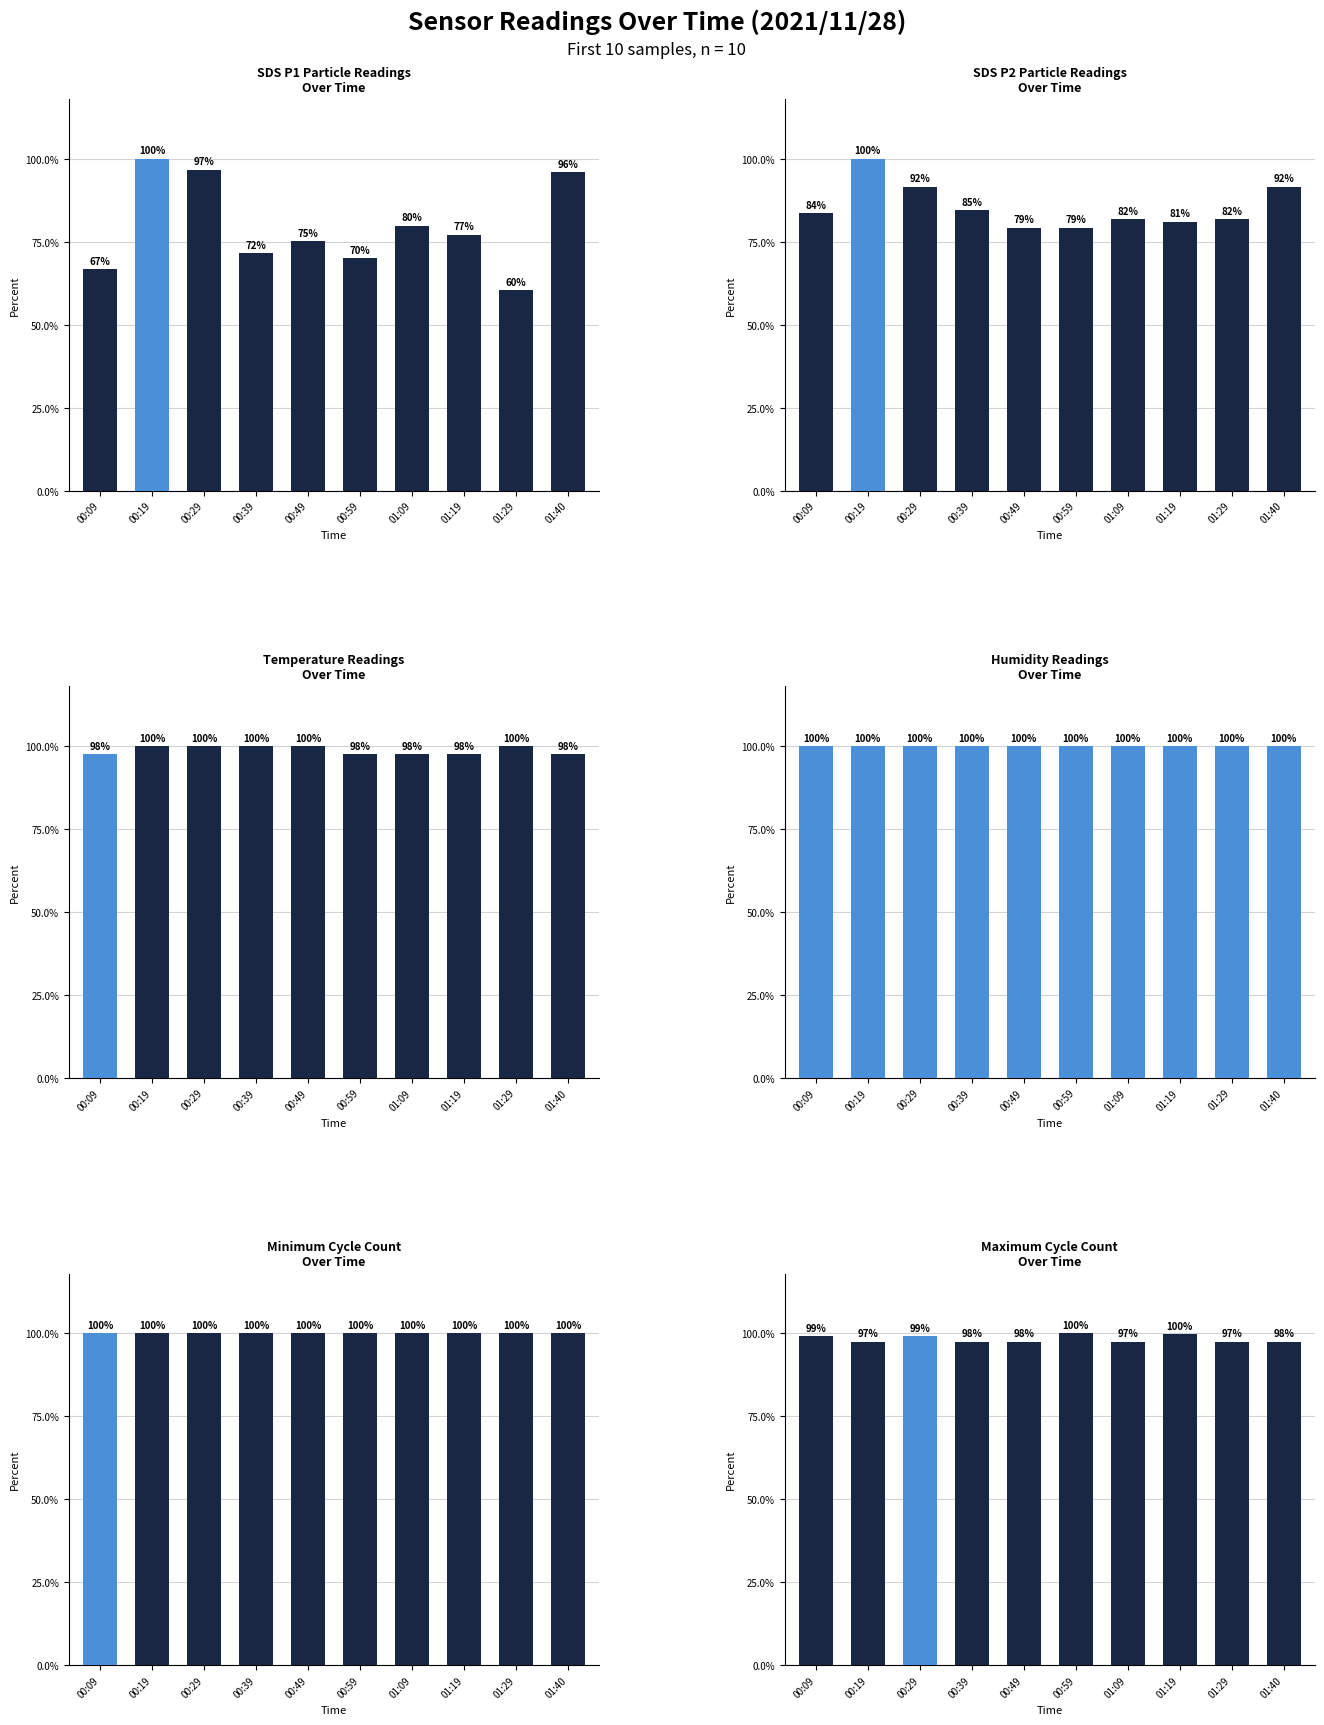

Are the bars horizontal?

No